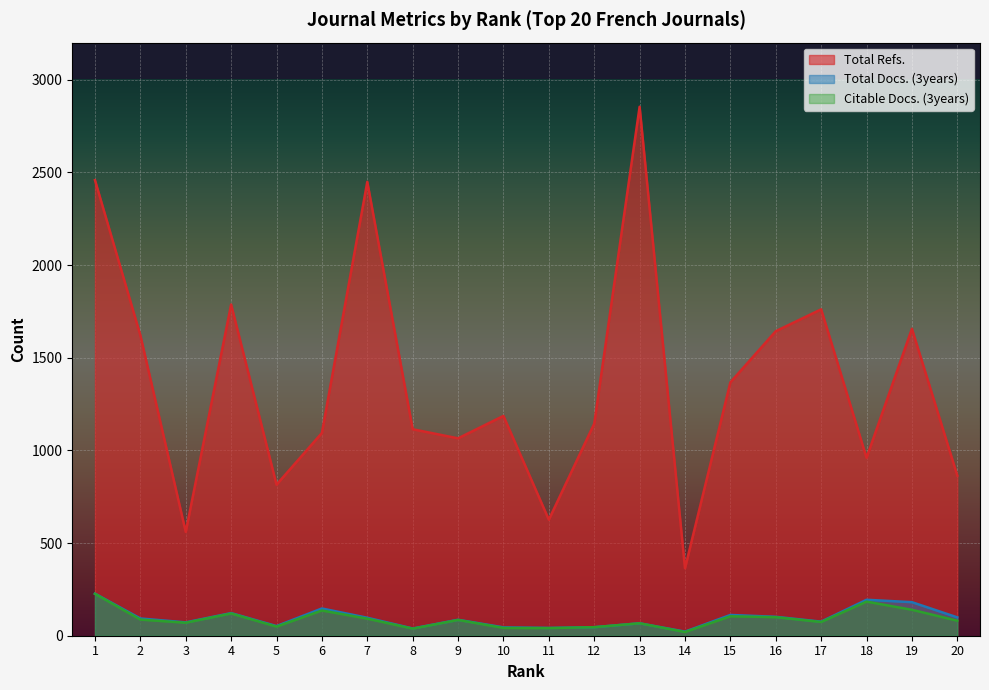

What is the difference between the Total Refs. values at 2 and 13?

1233